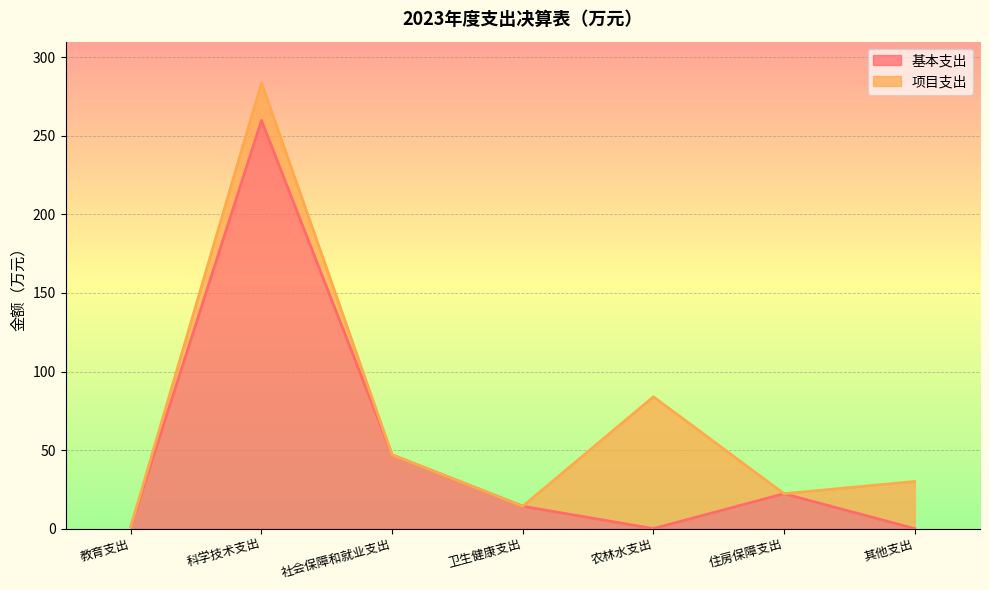

Rank the categories by value from highest to lowest.

科学技术支出, 社会保障和就业支出, 住房保障支出, 卫生健康支出, 教育支出, 农林水支出, 其他支出